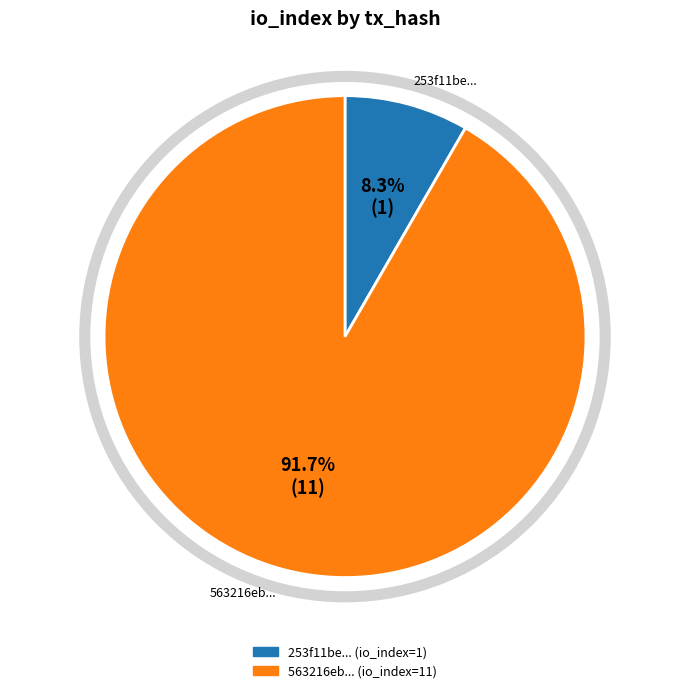

Is there any slice that represents more than half of the pie?

Yes